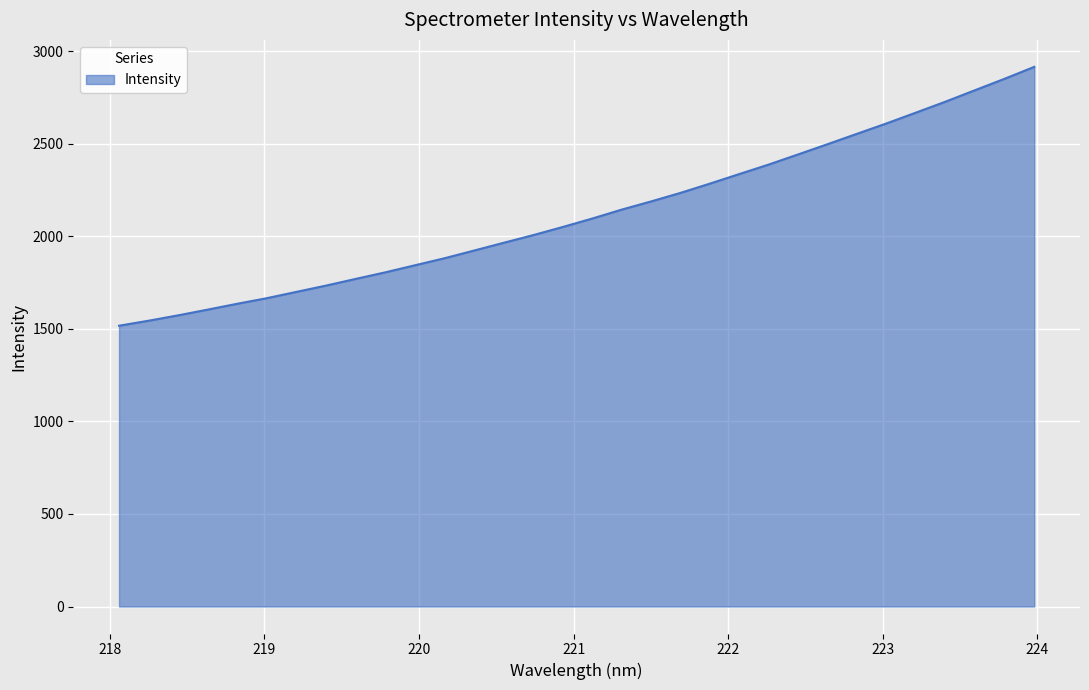

What is the maximum value shown in the chart?

2915.1